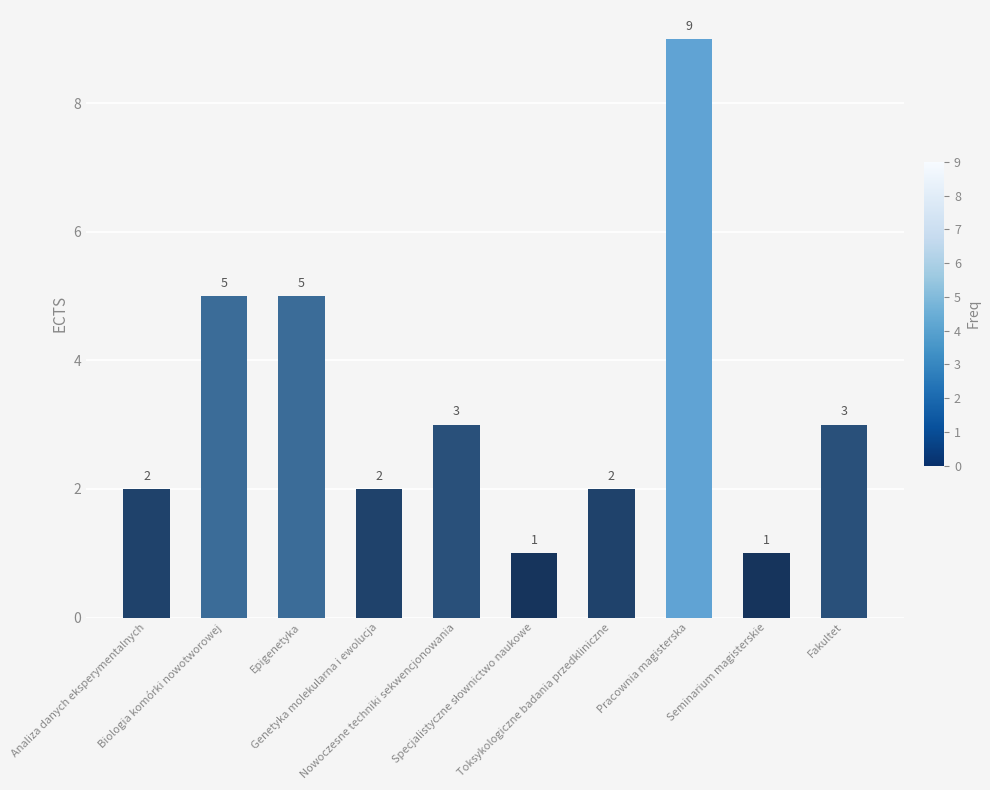

What is the label of the 6th bar from the right?

Nowoczesne techniki sekwencjonowania